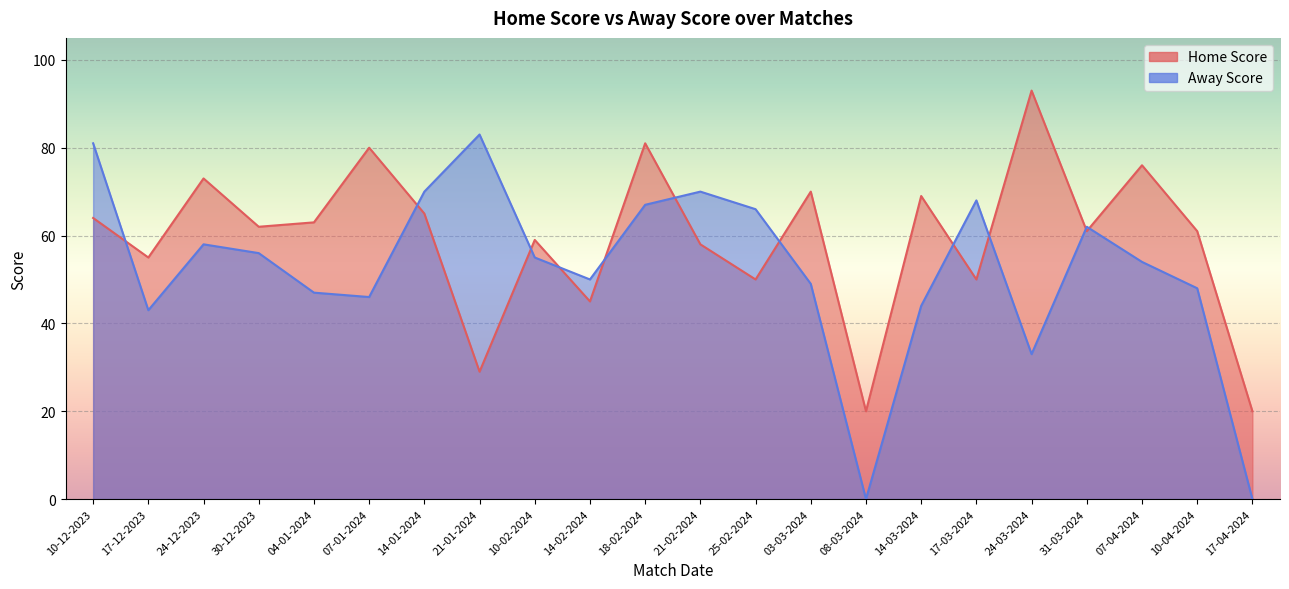

Reading left to right, what are all the values shown in this chart?

Home Score: 64	55	73	62	63	80	65	29	59	45	81	58	50	70	20	69	50	93	61	76	61	20
Away Score: 81	43	58	56	47	46	70	83	55	50	67	70	66	49	0	44	68	33	62	54	48	0